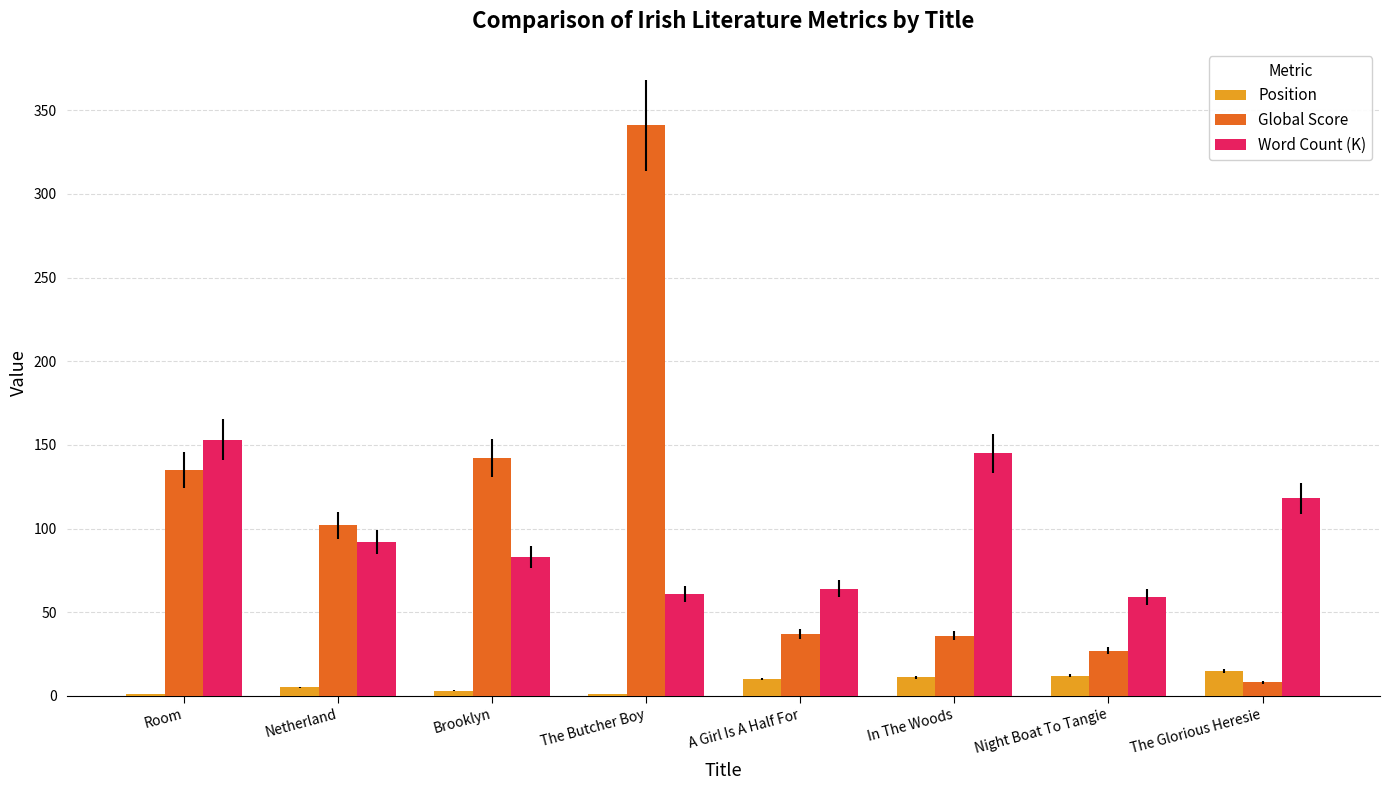

Which series has the largest total across all categories?

Global Score